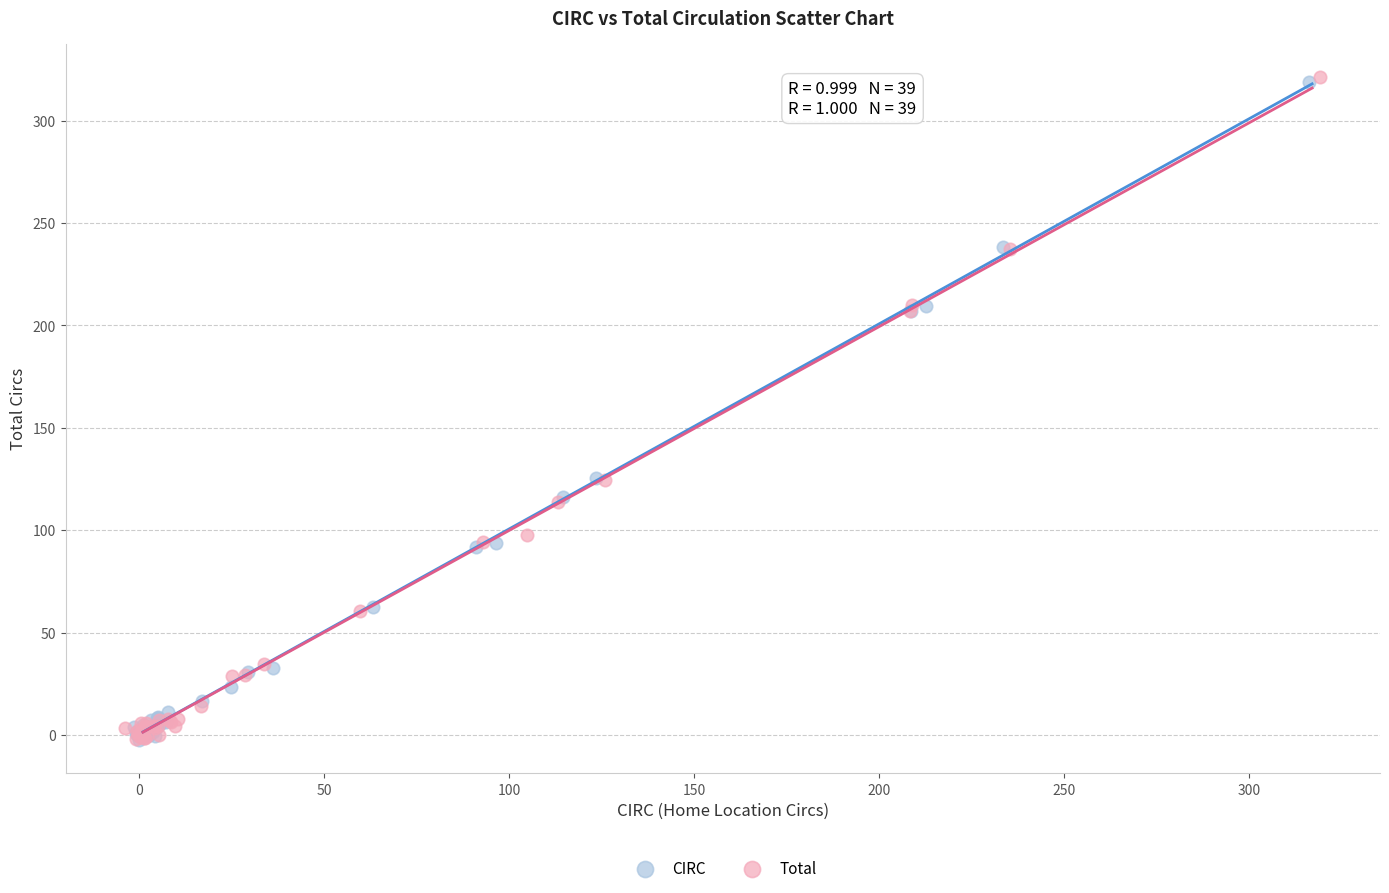

Which series has the largest Y range (max minus min)?

Total